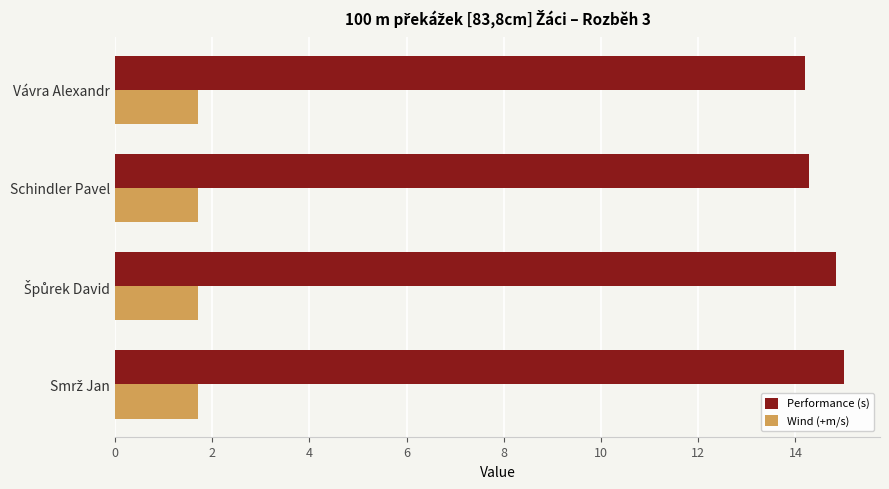

Rank the series by their maximum value, from lowest to highest.

Wind (+m/s), Performance (s)